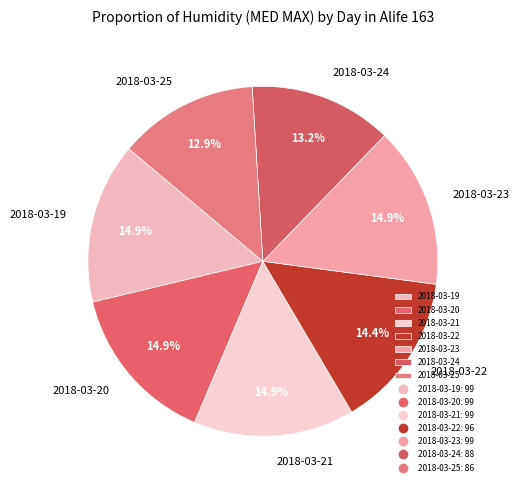

Does 2018-03-20 represent more than half of the total?

No